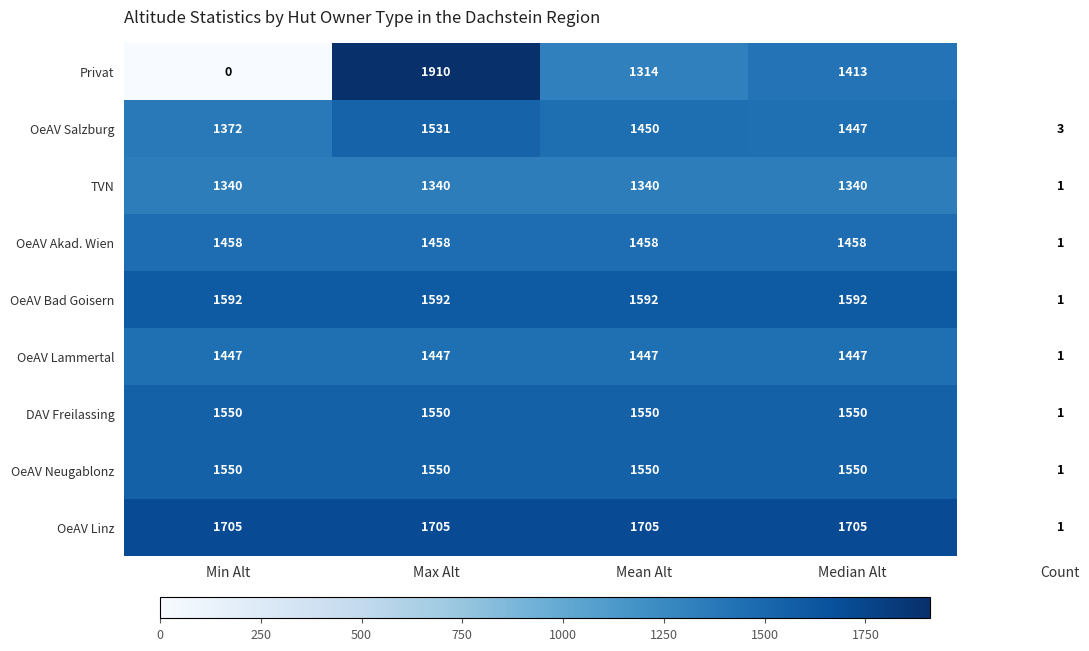

What is the maximum value shown in the chart?

1910